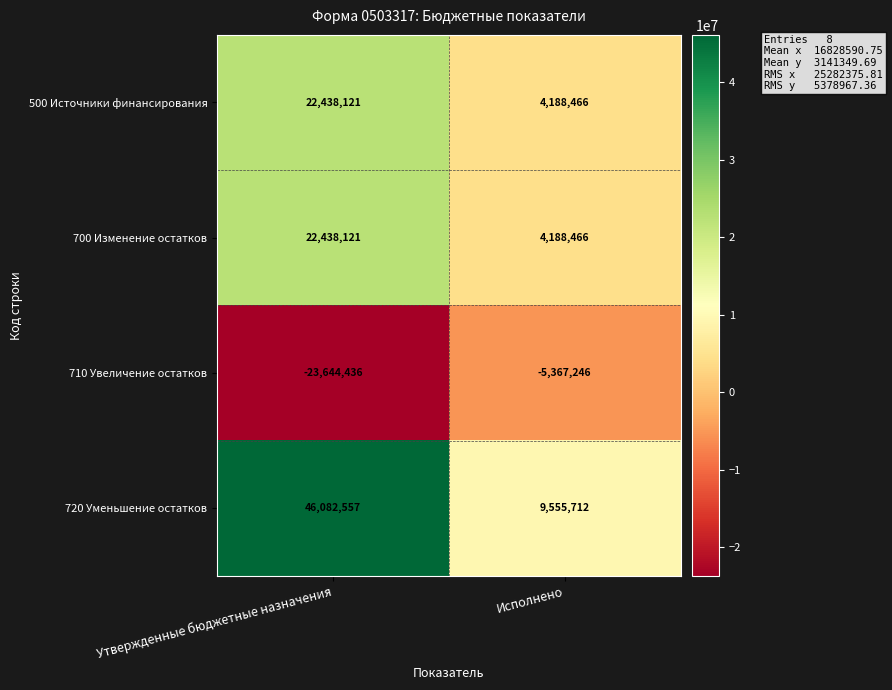

Where is 700 Изменение остатков nearest to the value 13313293?

Исполнено